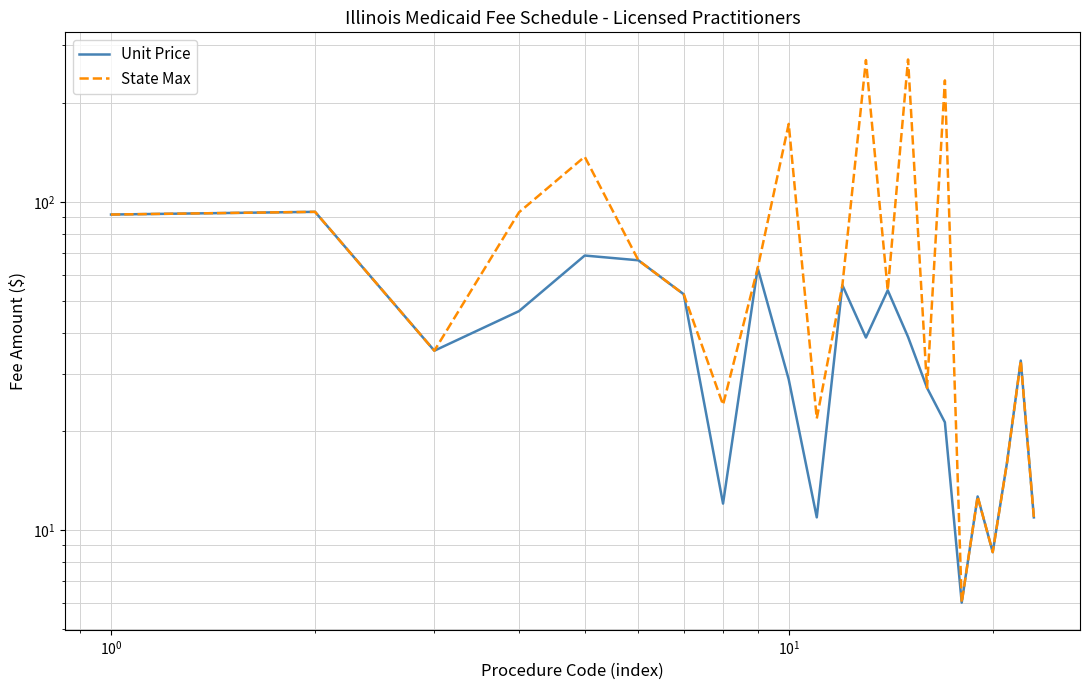

True or false: State Max and Unit Price cross at least once.

False